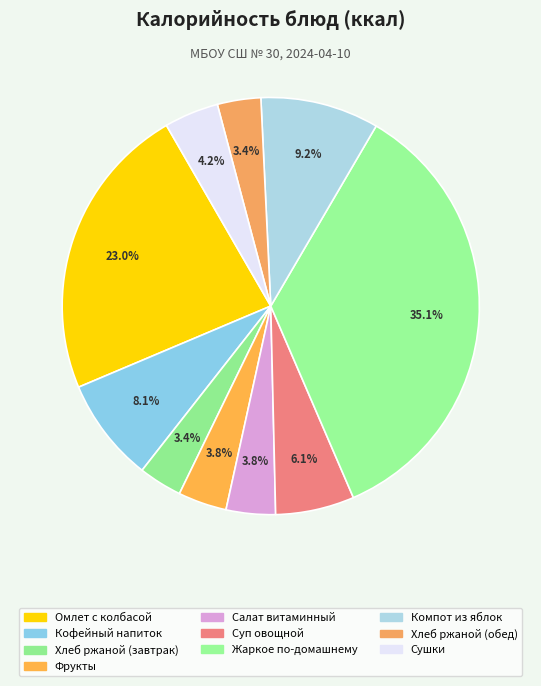

To the nearest percent, what is the difference between the largest and smallest slice percentages?

32%